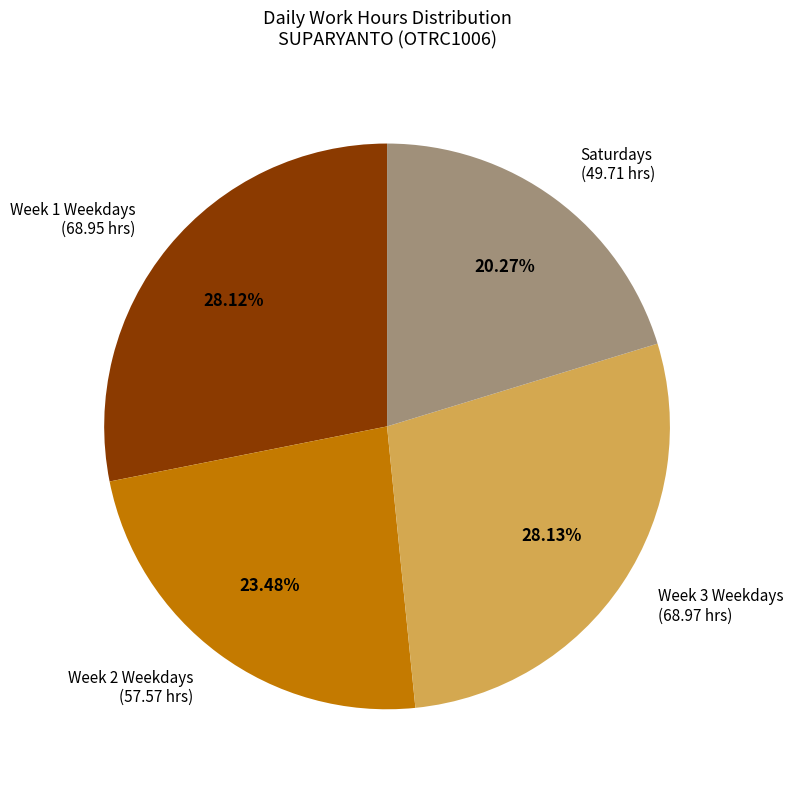

Is there a majority slice in this chart?

No